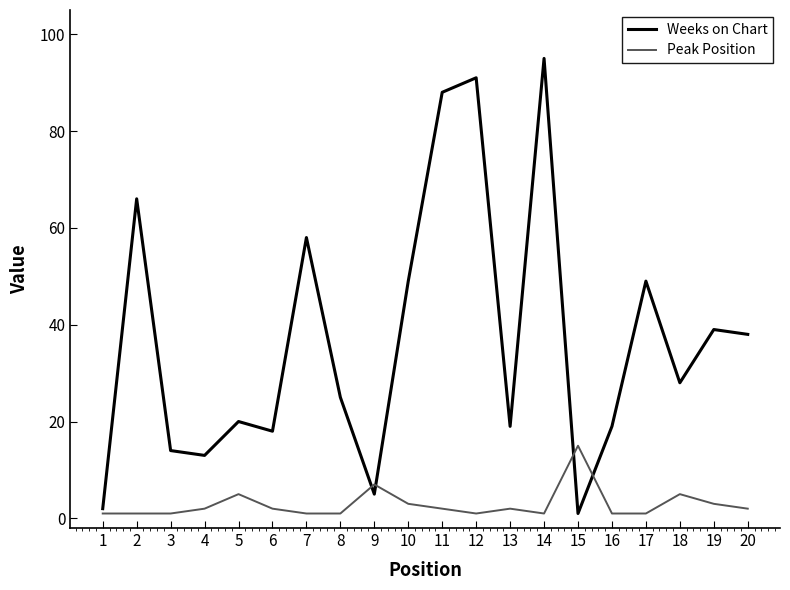

In Weeks on Chart, how many points are lower than both neighbors (excluding endpoints)?

6